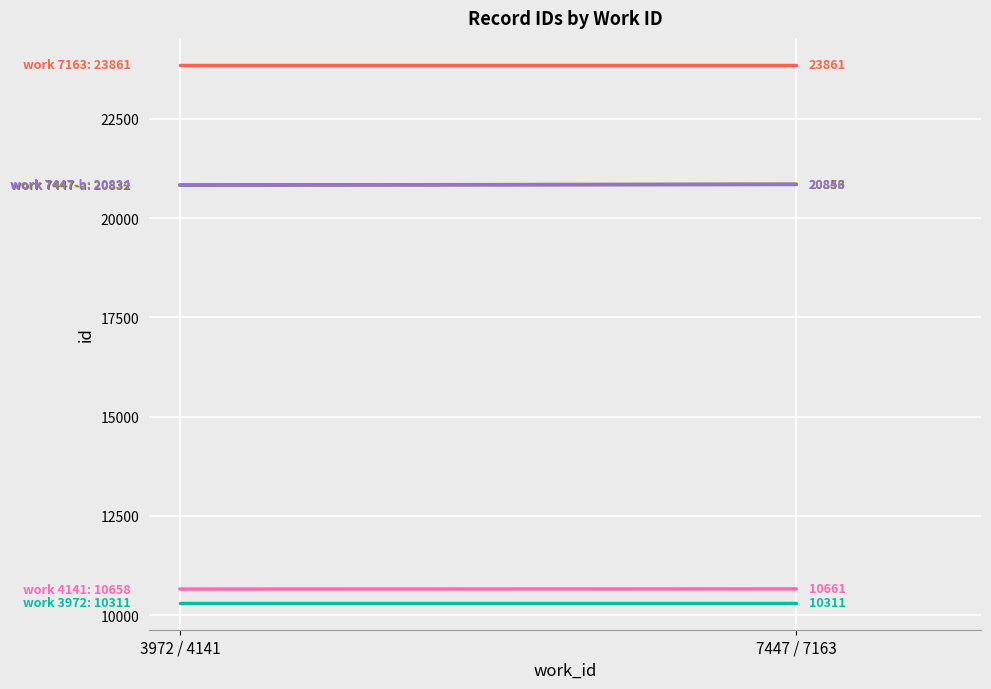

What is the difference between the work 7447-b values at 7447 / 7163 and 3972 / 4141?

12